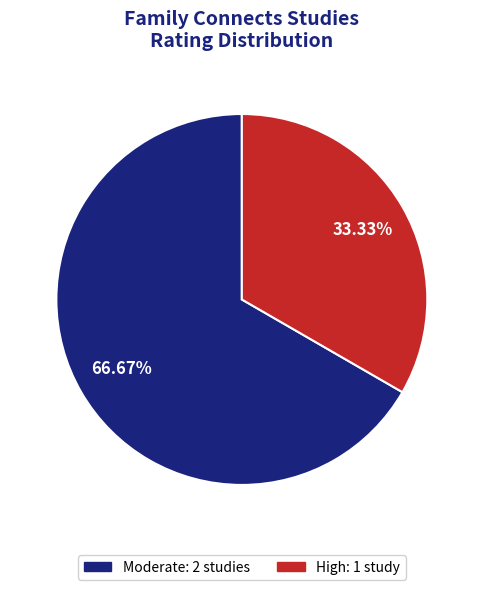

Is there any slice that represents more than half of the pie?

Yes